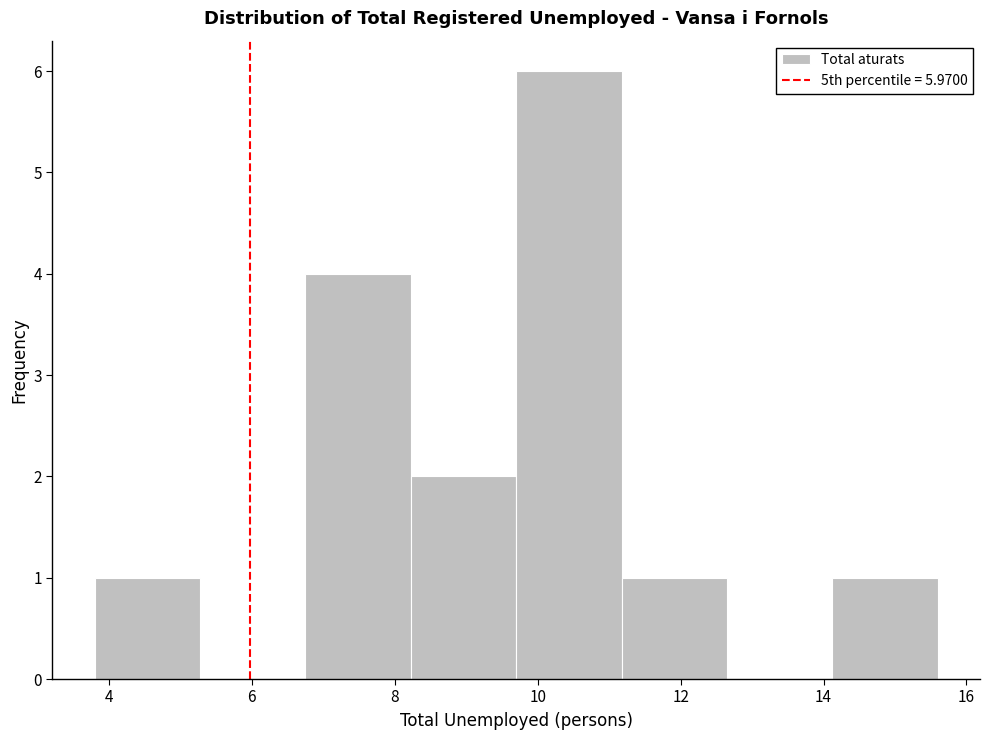

Over which range of the x-axis is the bar tallest?

9.8 to 11.2